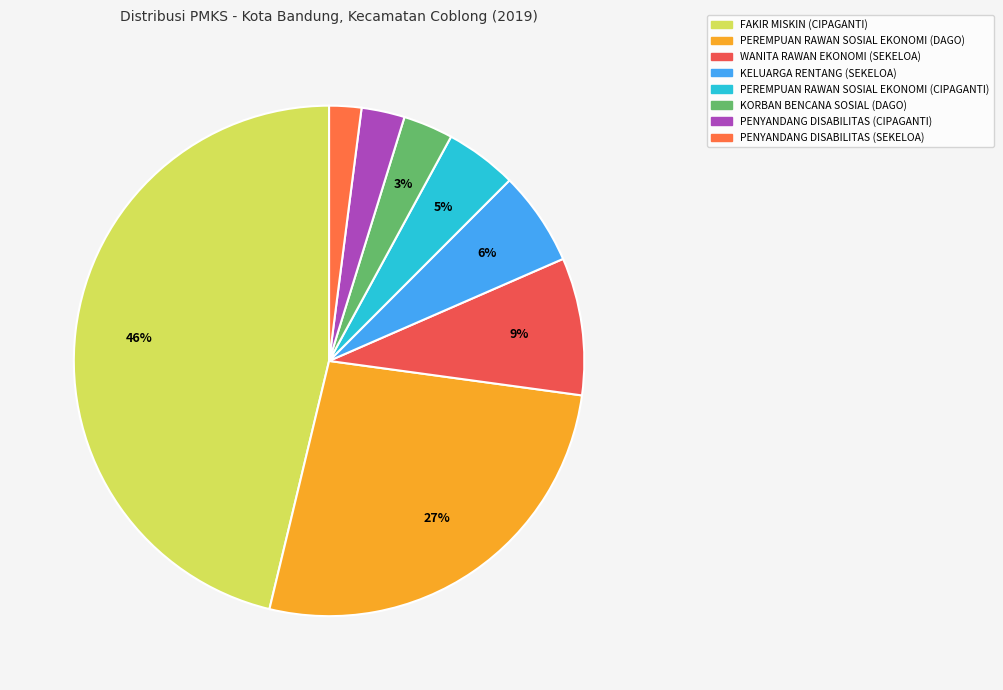

What percentage is NOT represented by PEREMPUAN RAWAN SOSIAL EKONOMI (DAGO)?

73.4%